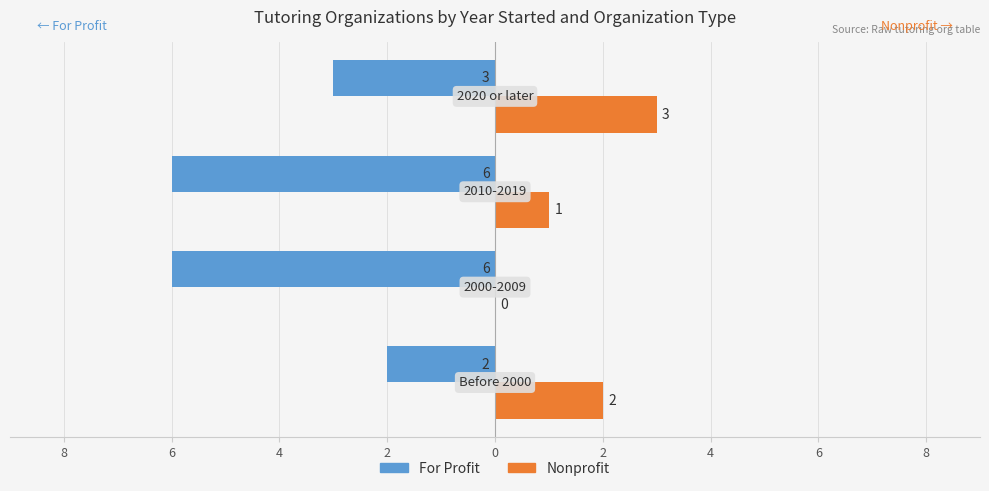

What are all the series names shown in the legend?

For Profit, Nonprofit